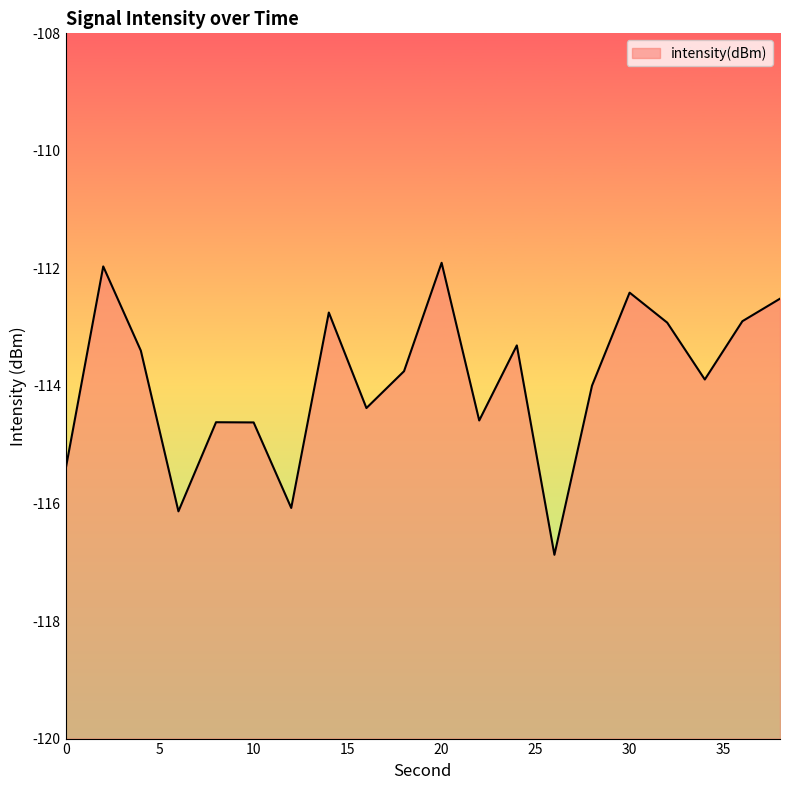

What is the maximum value shown in the chart?

-111.9